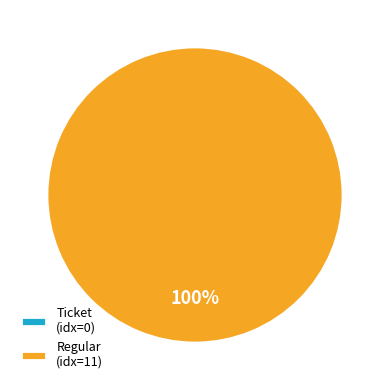

Do Ticket and Regular together represent more than half of the pie?

Yes